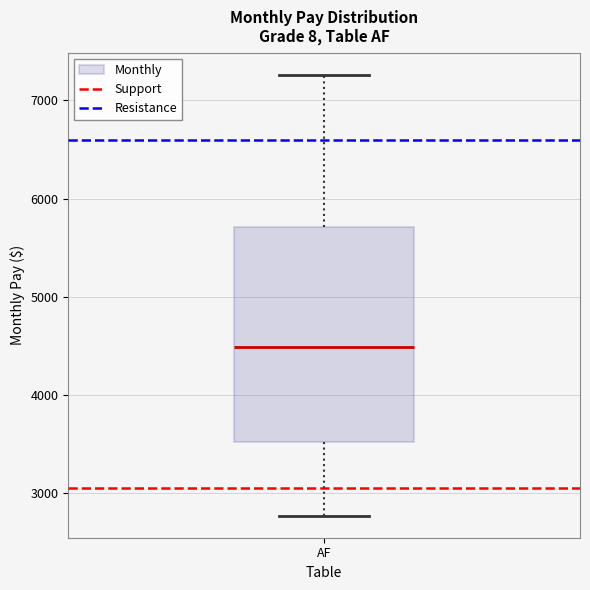

Transcribe this box plot: give where the median line is, the range the box spans, and where the two whiskers end, as read against the y-axis. The values are not printed on the chart, so give them approximately, as read against the axis.

median 4500, box 3500 to 5700, whiskers 2800 to 7300